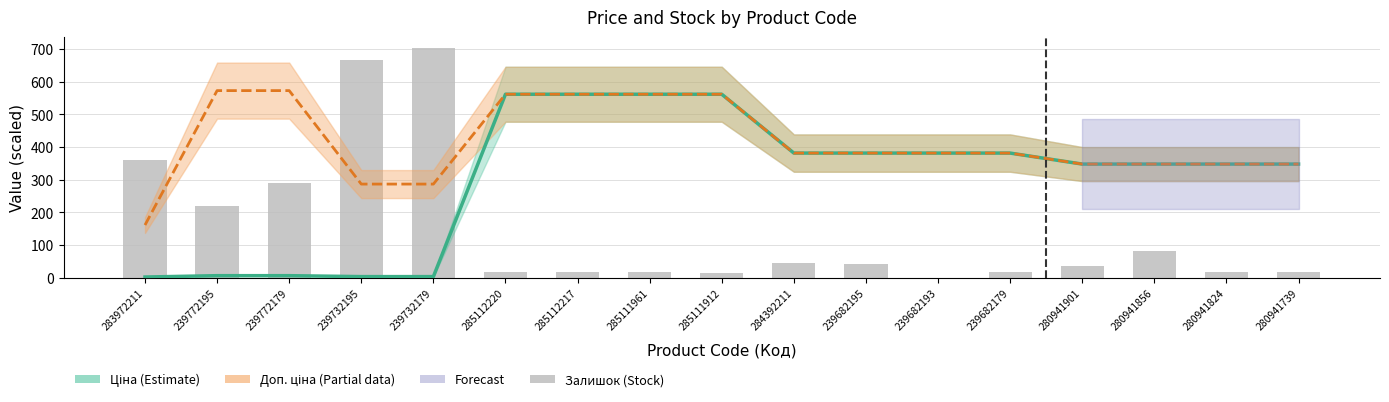

At which label does Доп. ціна (partial) first exceed 381?

239772195